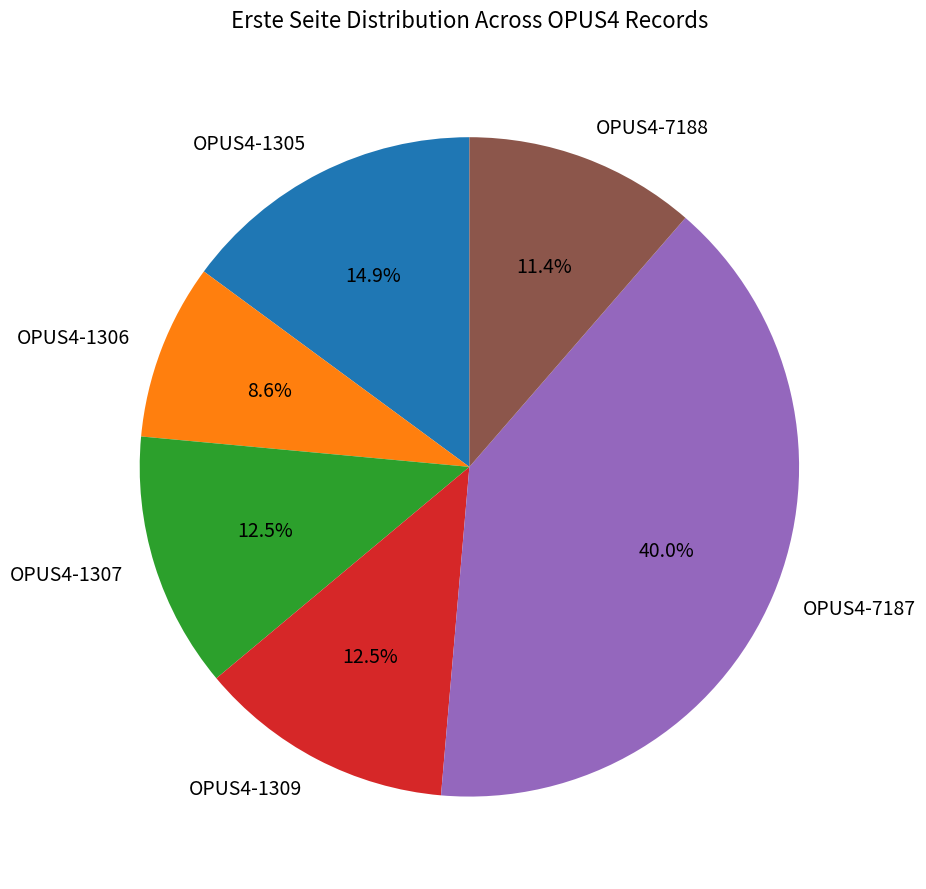

What is the ratio of the value at OPUS4-1309 to the value at OPUS4-1305?

0.8